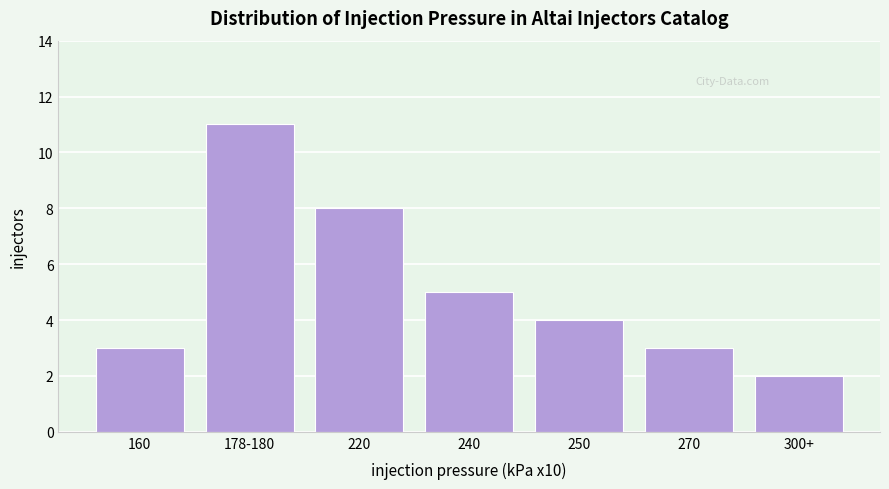

Reading left to right, list all the values displayed in this chart.

160=3	178-180=11	220=8	240=5	250=4	270=3	300+=2